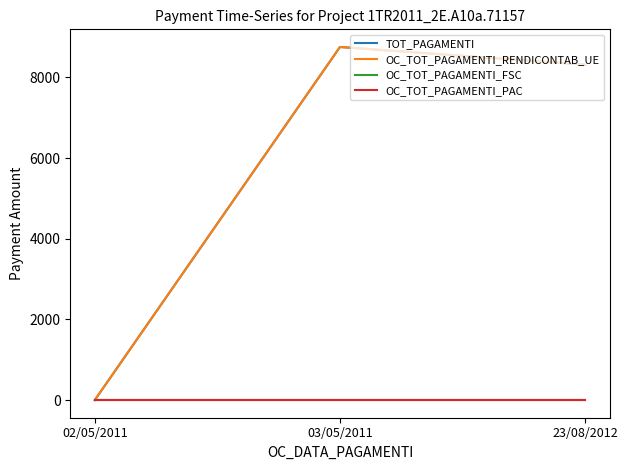

What position from the left is 23/08/2012?

3